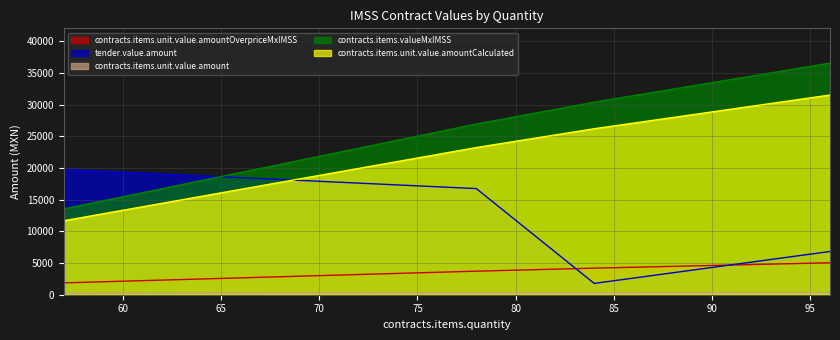

True or false: contracts.items.valueMxIMSS and contracts.items.unit.value.amountCalculated intersect in this chart.

False